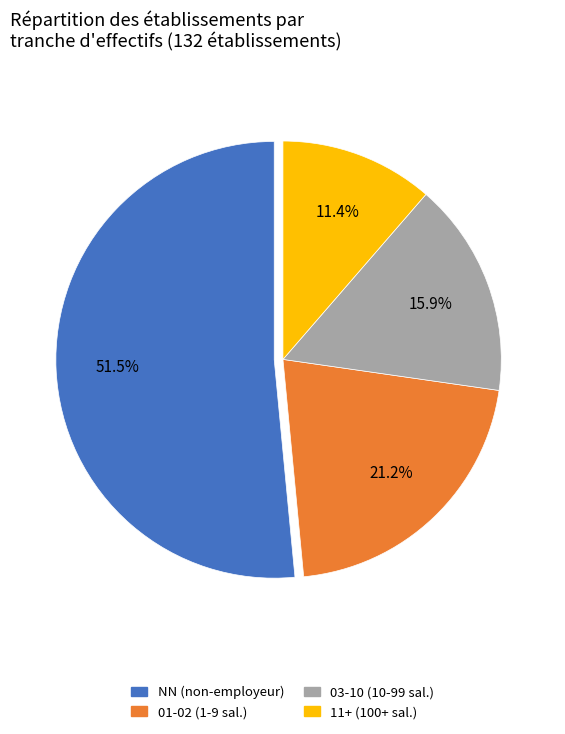

Is there a majority slice in this chart?

Yes